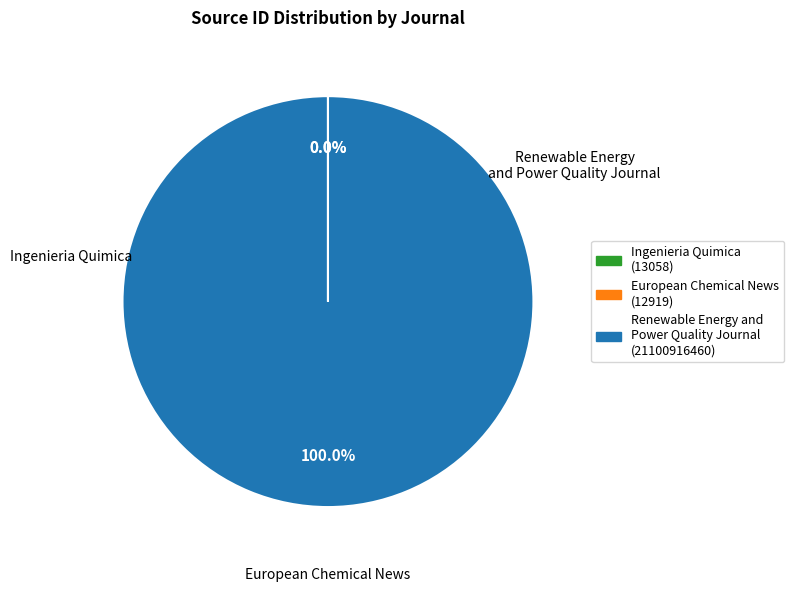

Which category has the biggest portion of the pie?

Renewable Energy and Power Quality Journal